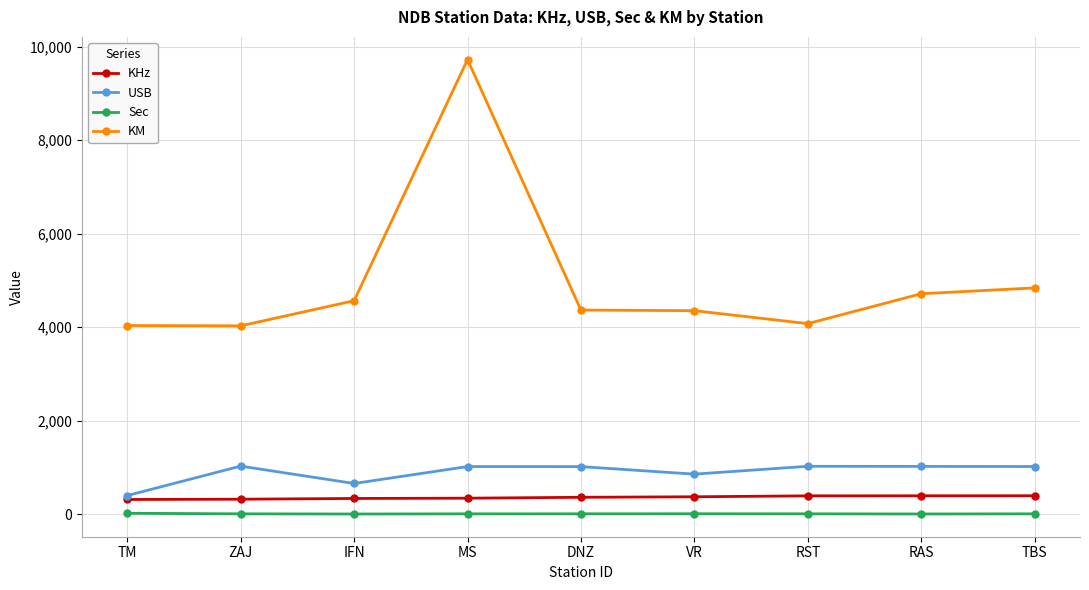

At which category does the chart reach its peak across all series?

MS